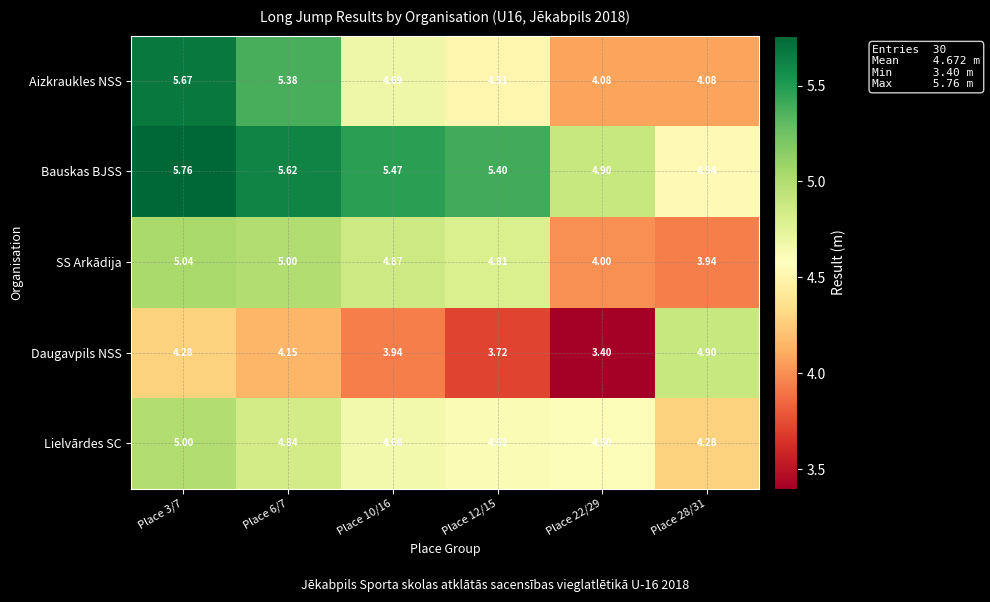

Which series changed the most between Place 6/7 and Place 12/15?

Aizkraukles NSS